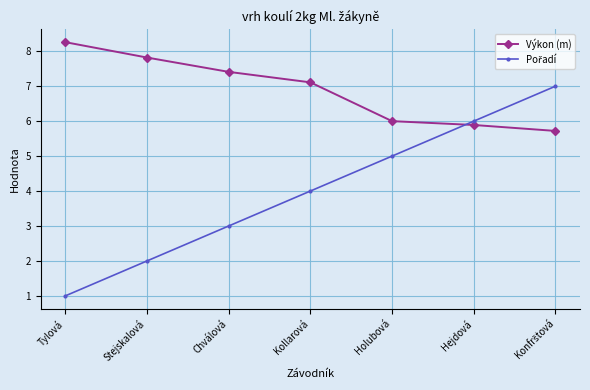

What is the total value across all series at Hejdová?

11.9